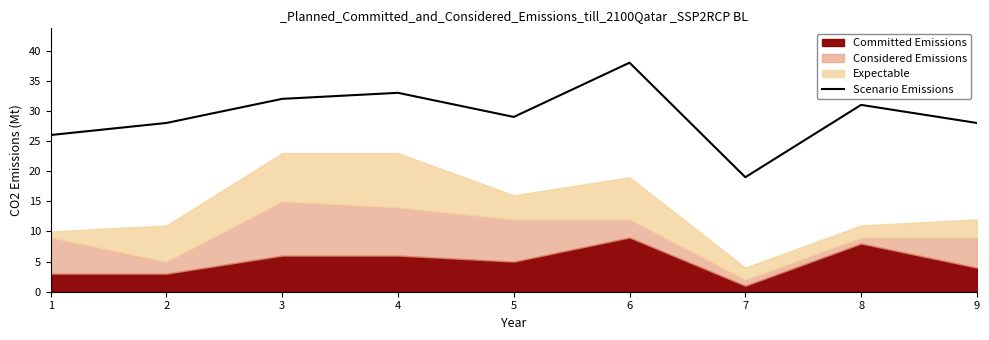

How many lines are shown in the chart?

1